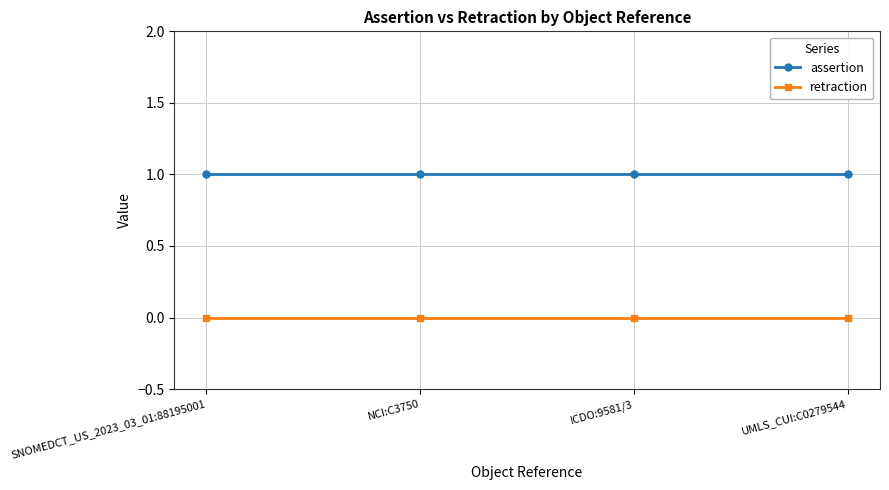

Is the value of retraction at SNOMEDCT_US_2023_03_01:88195001 greater than the value of assertion at ICDO:9581/3?

No